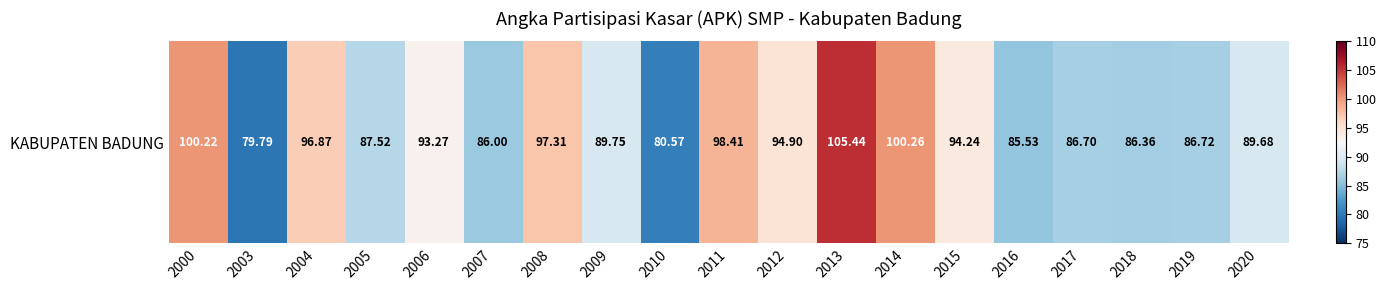

The value at 2011 is 98.4. True or false?

True